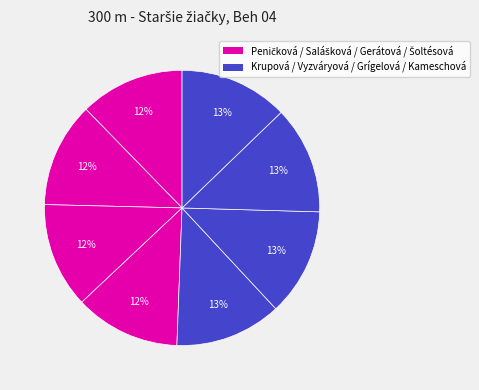

Count the number of slices in the pie.

8